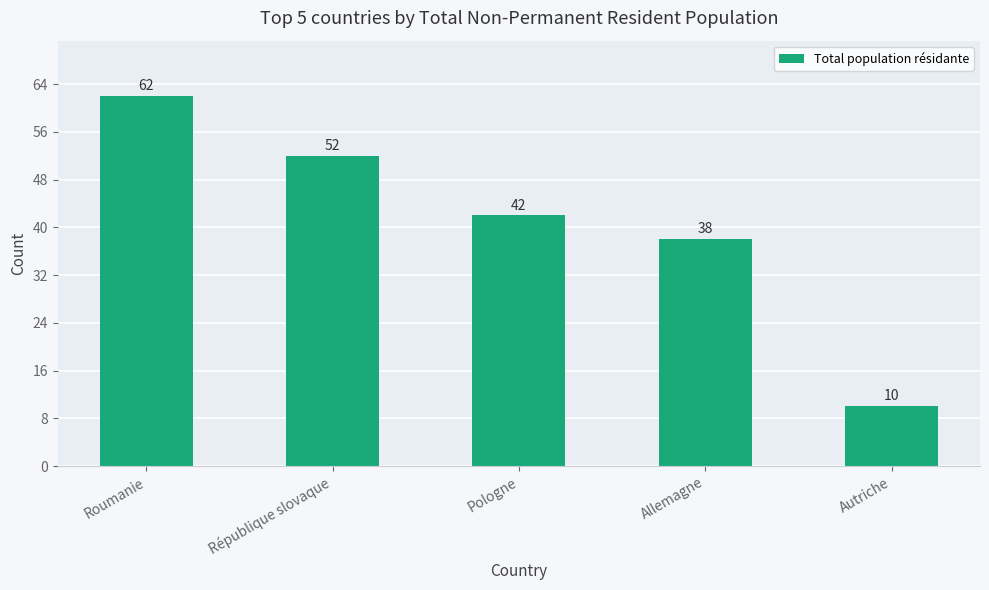

What is the average value?

41